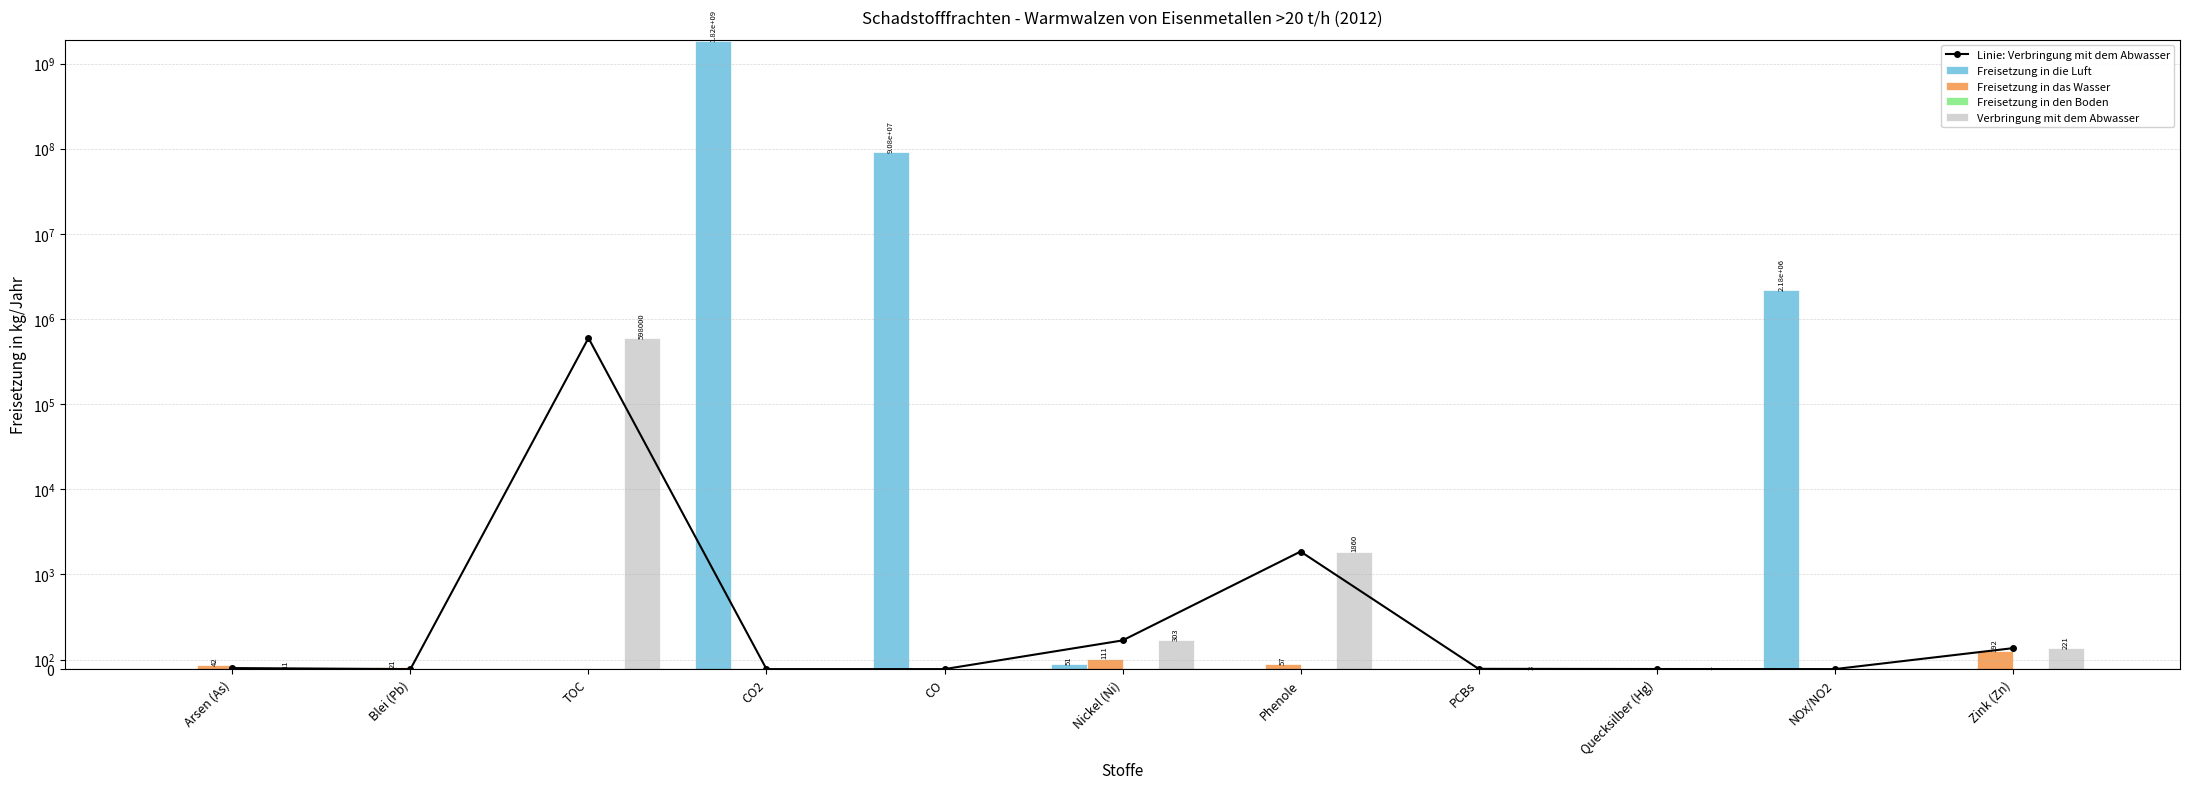

At which category is the sum across all series the highest?

CO2